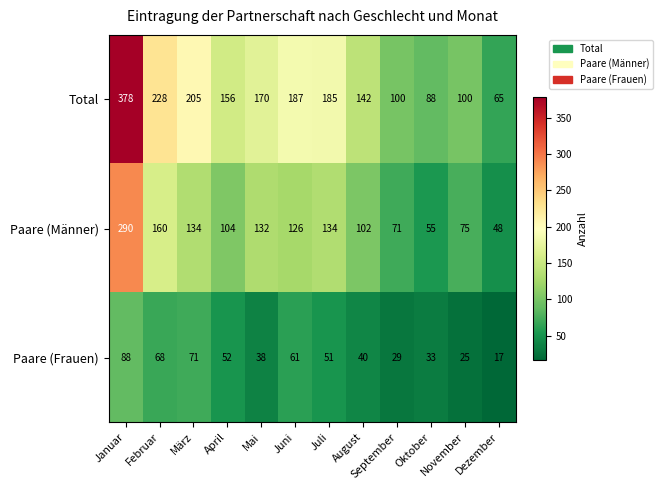

Which series has the largest total across all categories?

Total